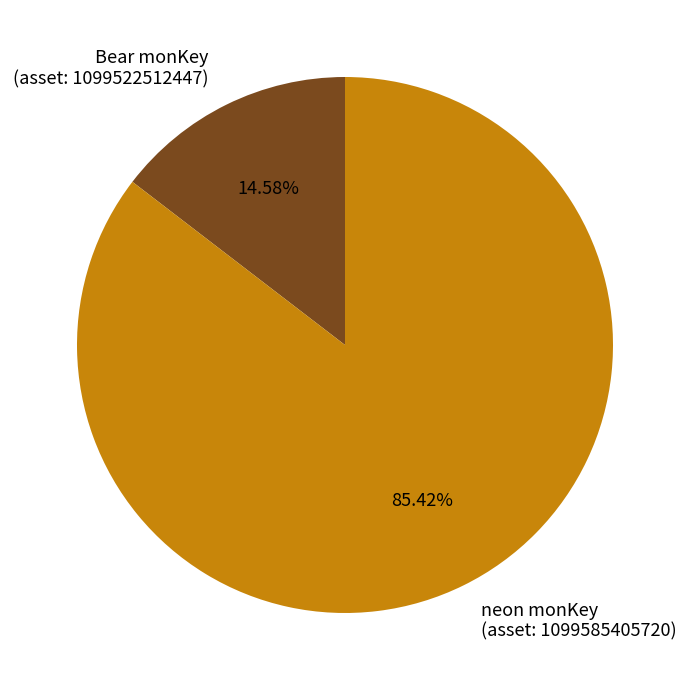

Do Bear monKey (asset: 1099522512447) and neon monKey (asset: 1099585405720) together represent more than half of the pie?

Yes